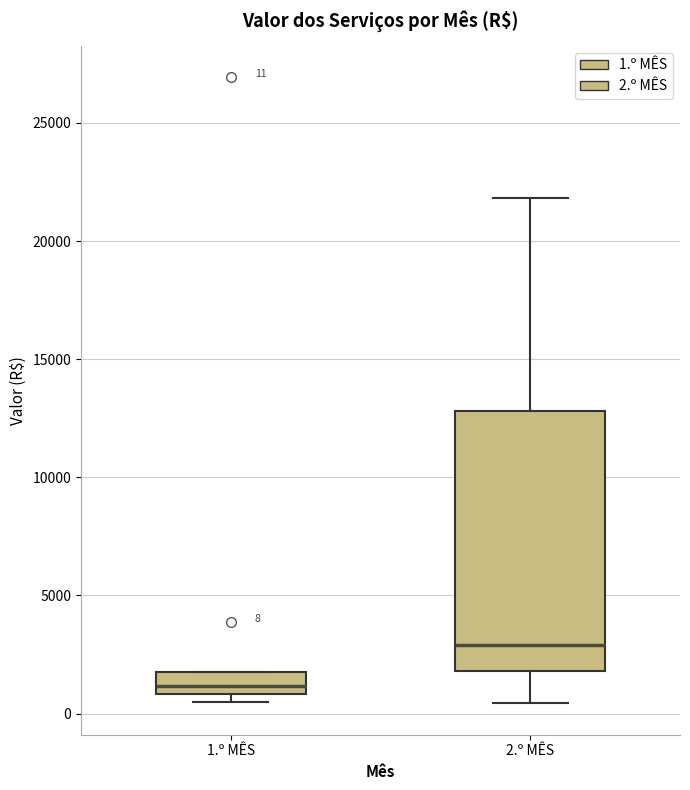

Which box's median line is the highest?

2.º MÊS